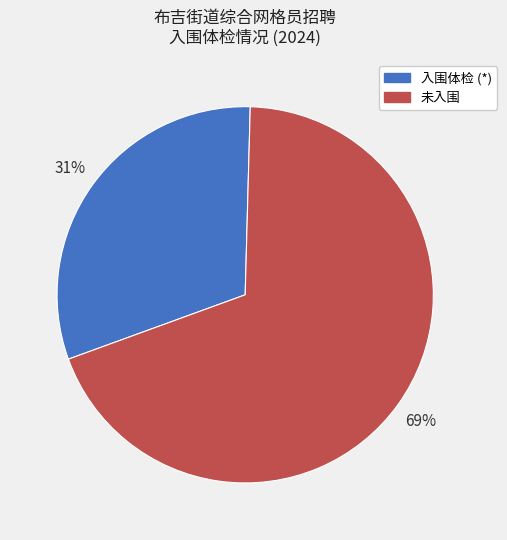

To the nearest percent, what is the average slice percentage?

50%